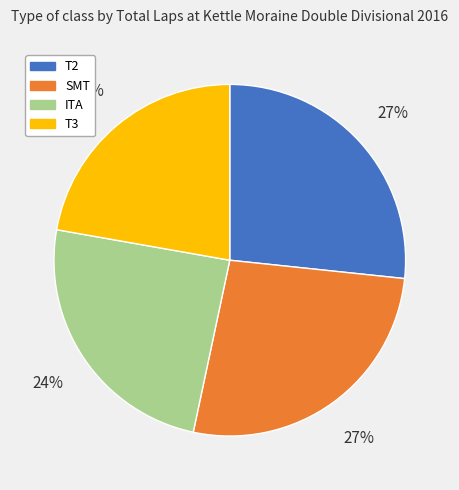

True or false: ITA accounts for 17% of the total.

False